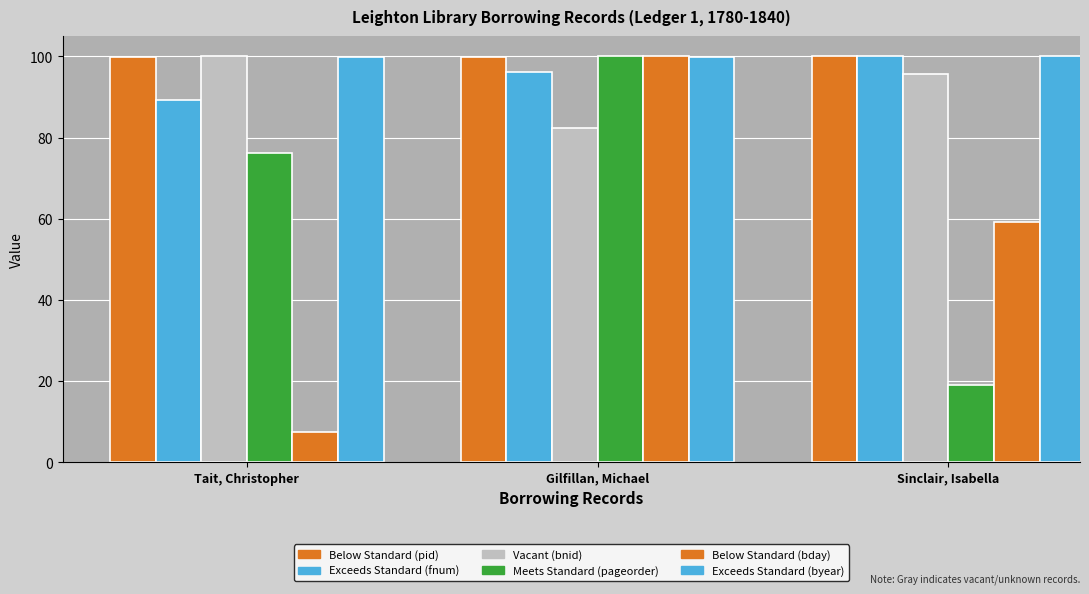

How many bars are there in each group?

6